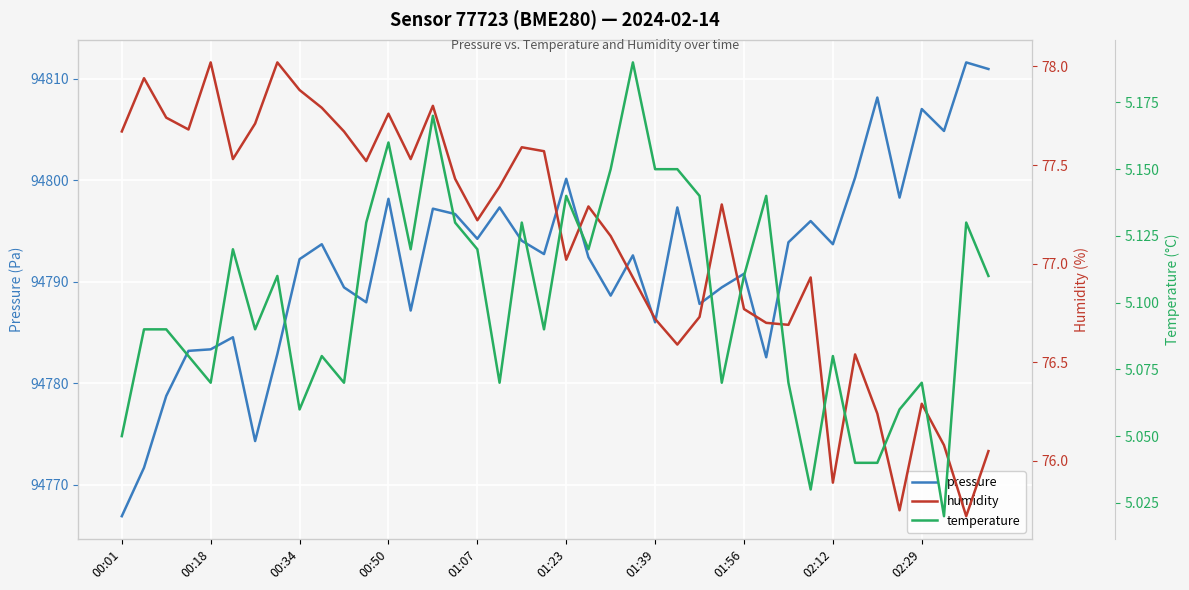

How many temperature values are between 5 and 6?

40